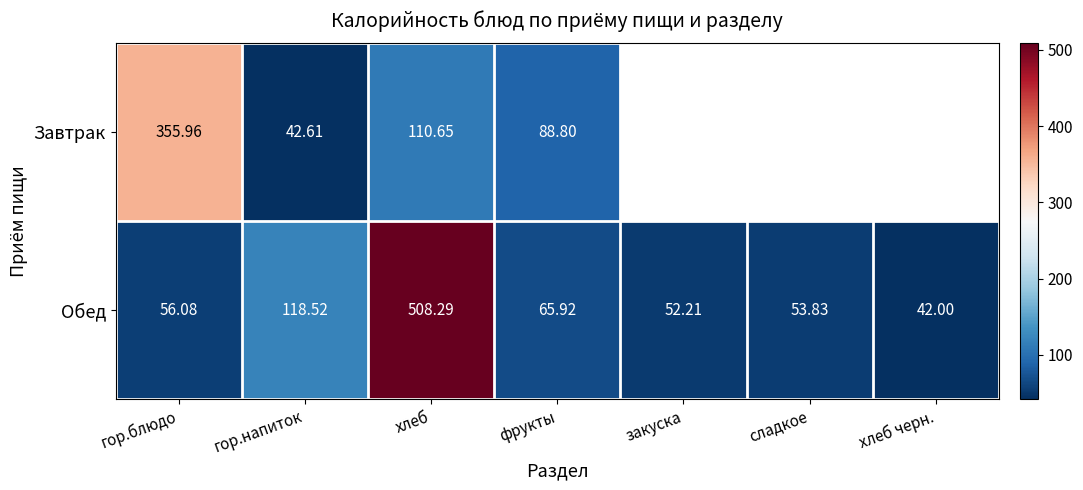

Is the value of Завтрак at хлеб greater than the value of Обед at хлеб?

No